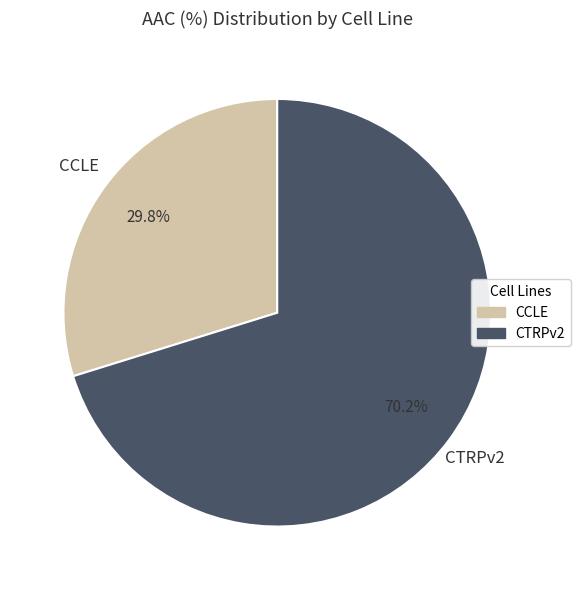

How many slices are in this pie chart?

2